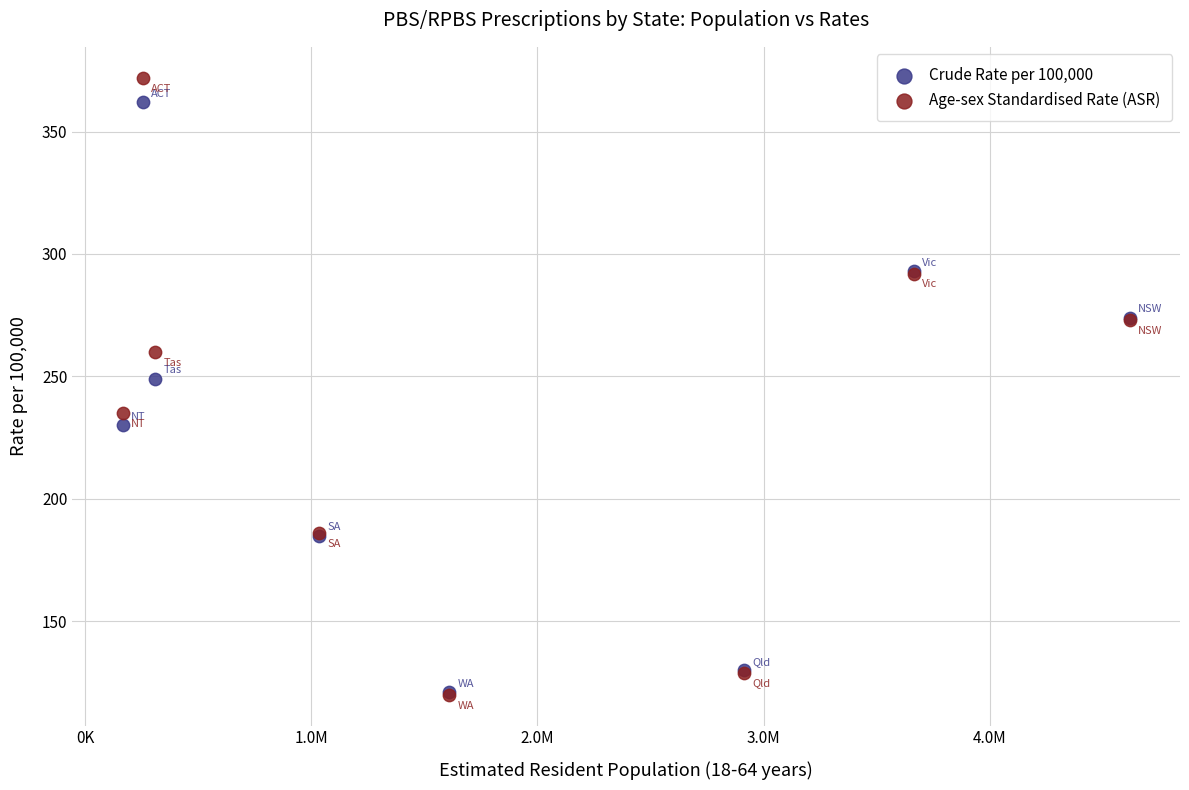

In the Age-sex Standardised Rate (ASR) series, what Y value is closest to 246?

235